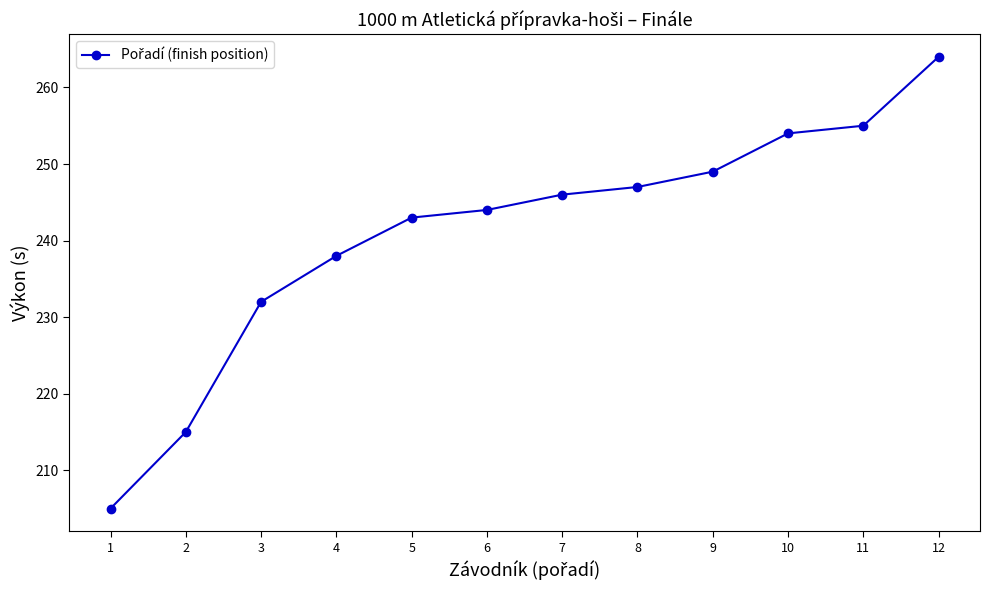

What value does the data have at 3, to the nearest 10?

230